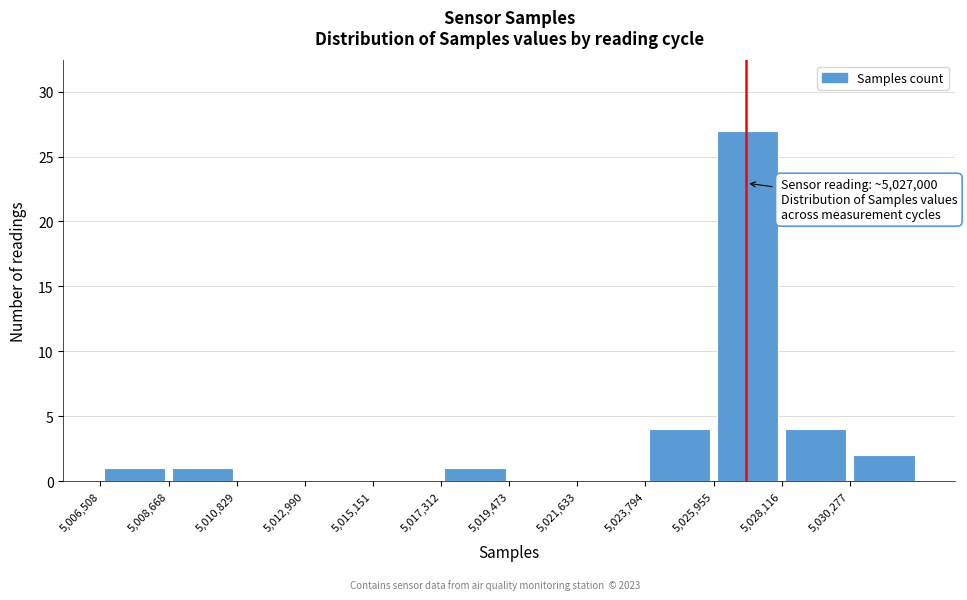

Which range on the x-axis has the tallest bar?

5026000 to 5028000